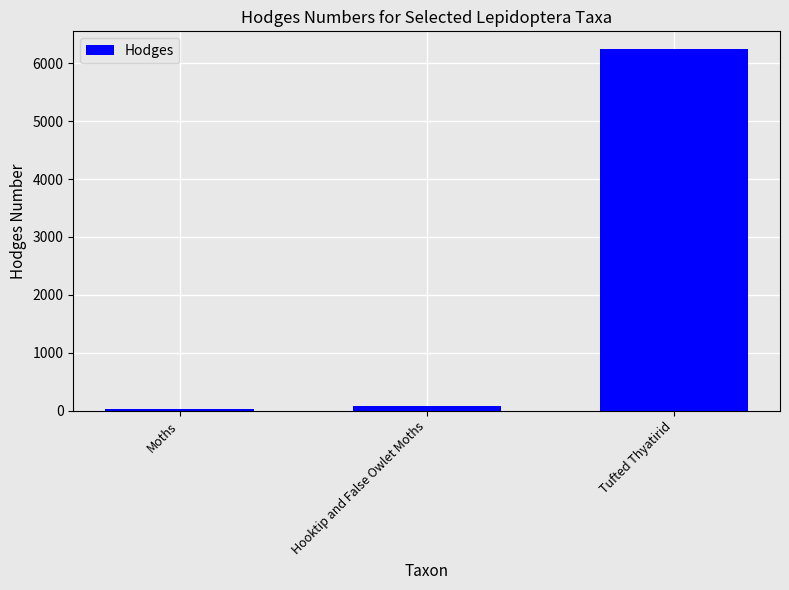

Where does the data first go above 85?

Hooktip and False Owlet Moths